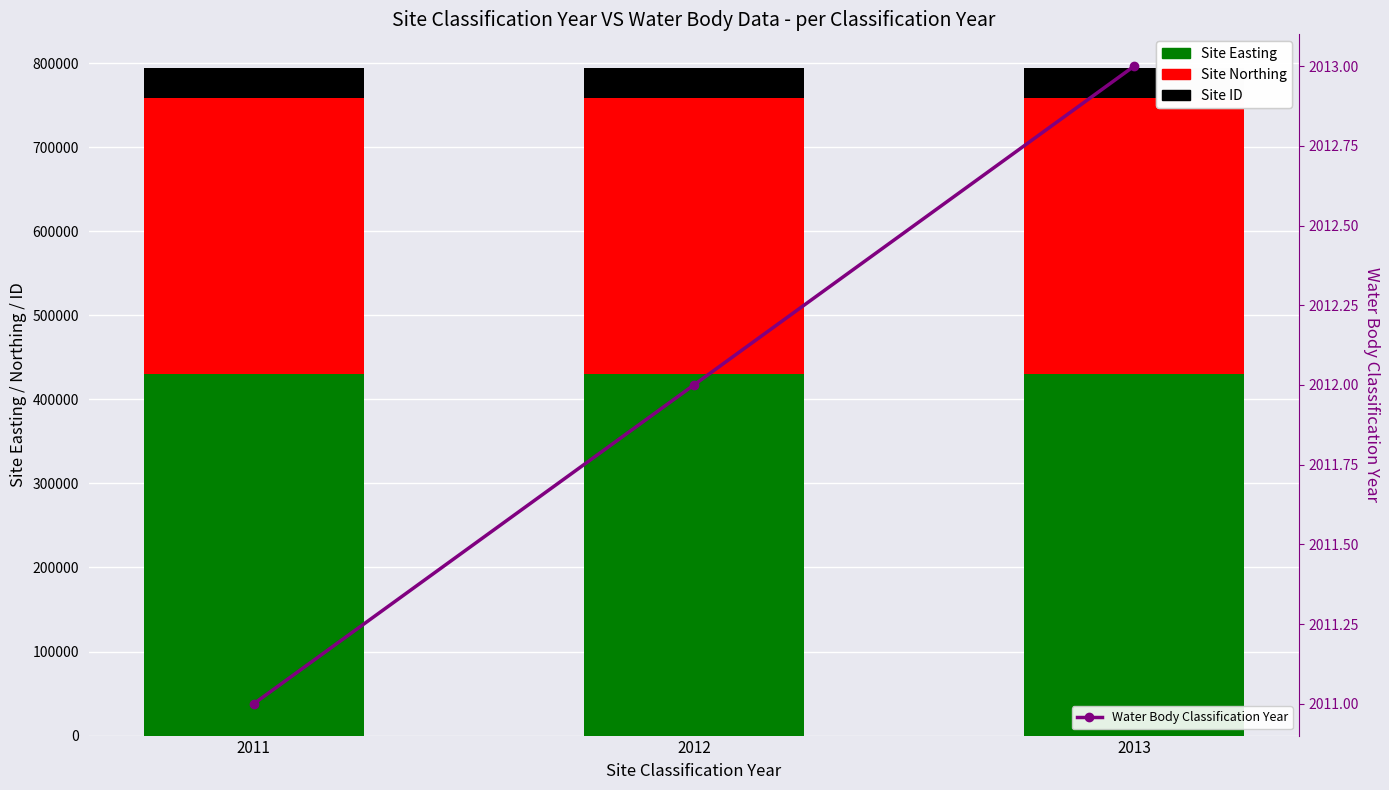

What are all the series names shown in the legend?

Site Easting, Site Northing, Site ID, Water Body Classification Year